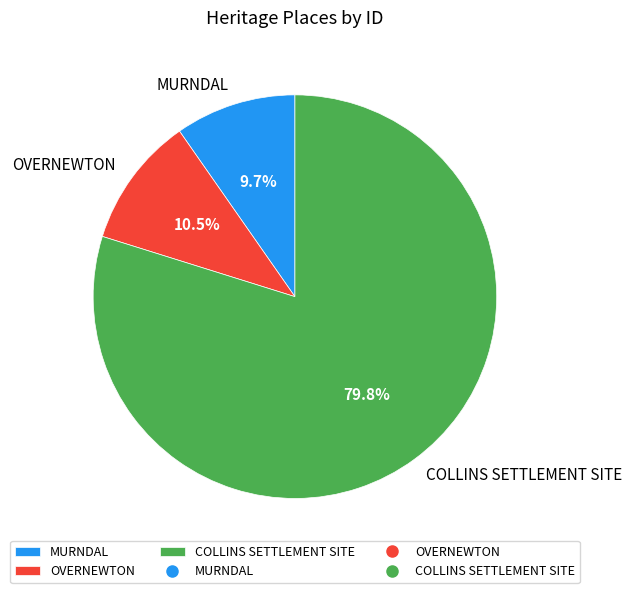

Which category has the biggest portion of the pie?

COLLINS SETTLEMENT SITE